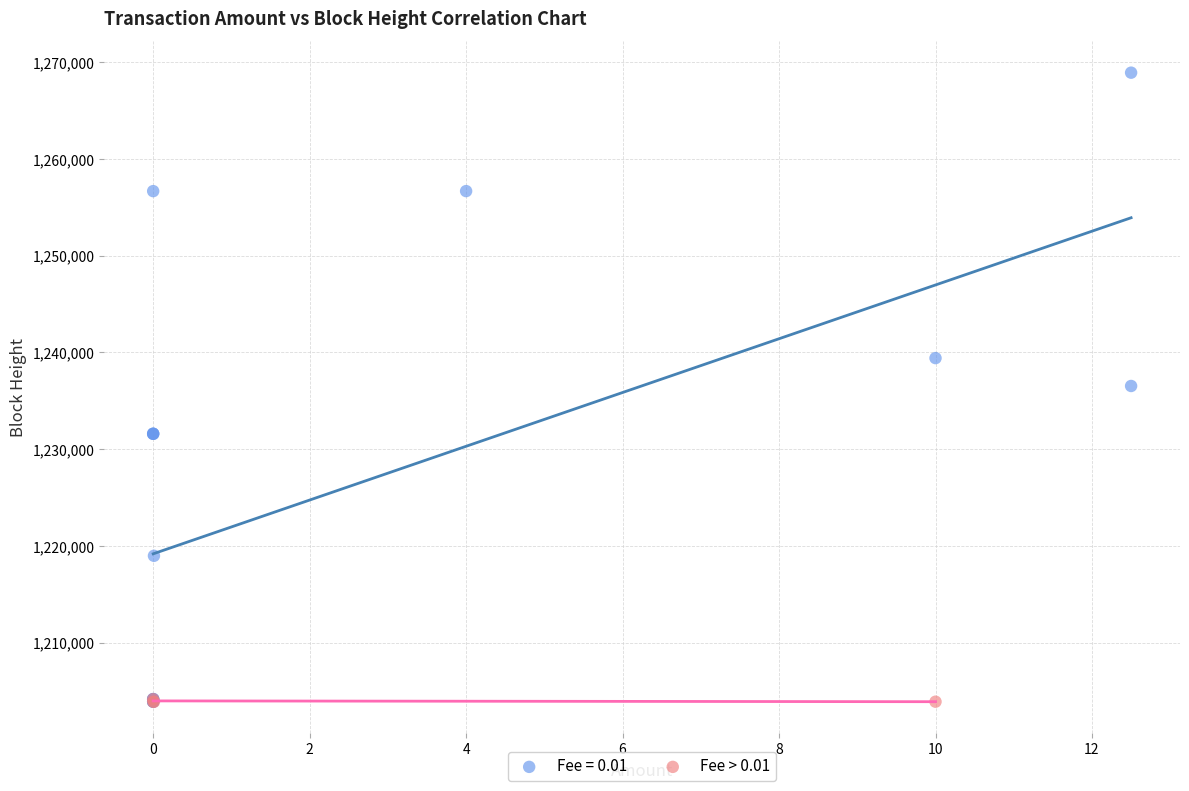

Which series reaches the maximum Y coordinate?

Fee = 0.01